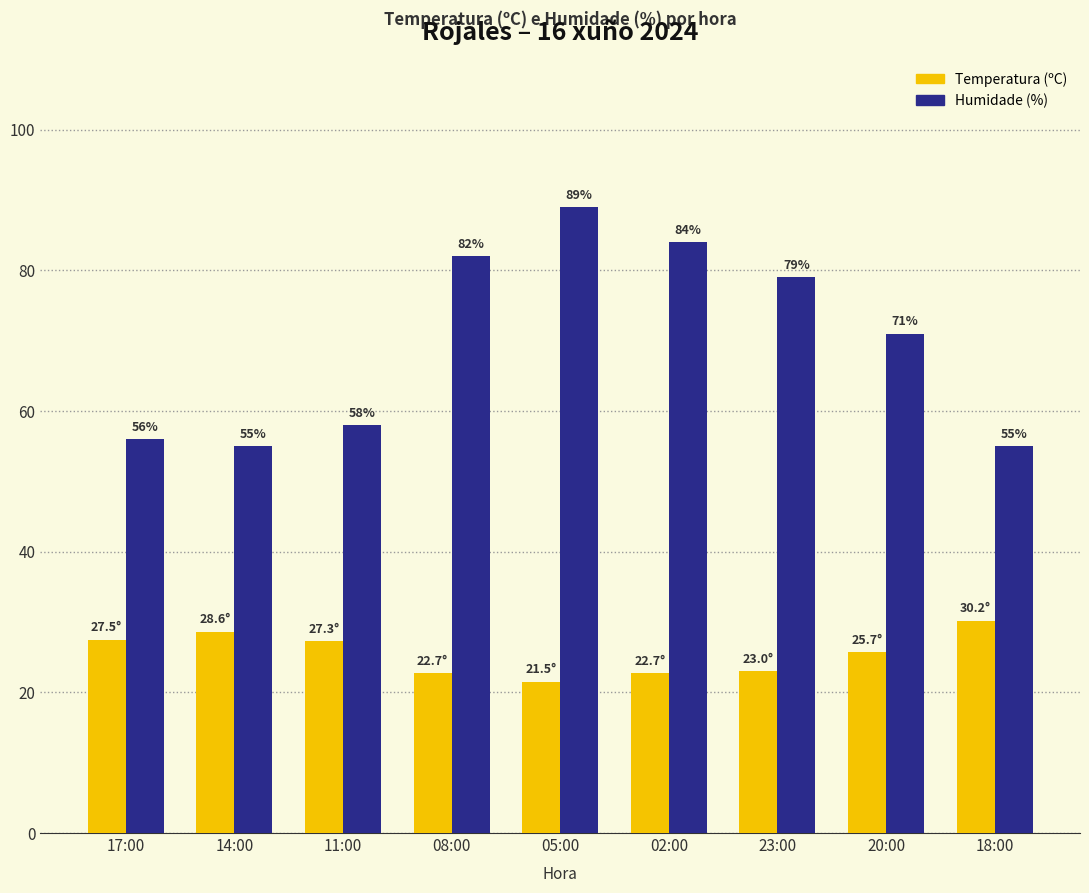

At which label does Humidade (%) first exceed 71?

08:00